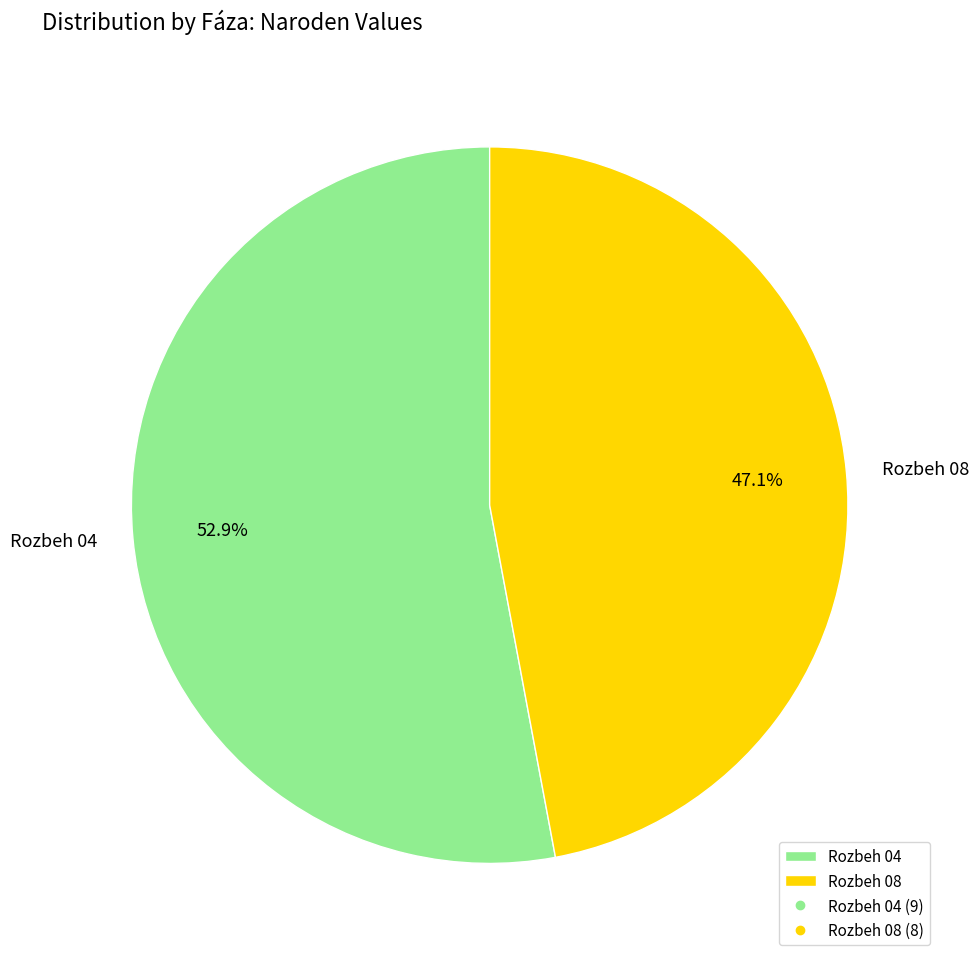

Is Rozbeh 08 the majority of the pie?

No